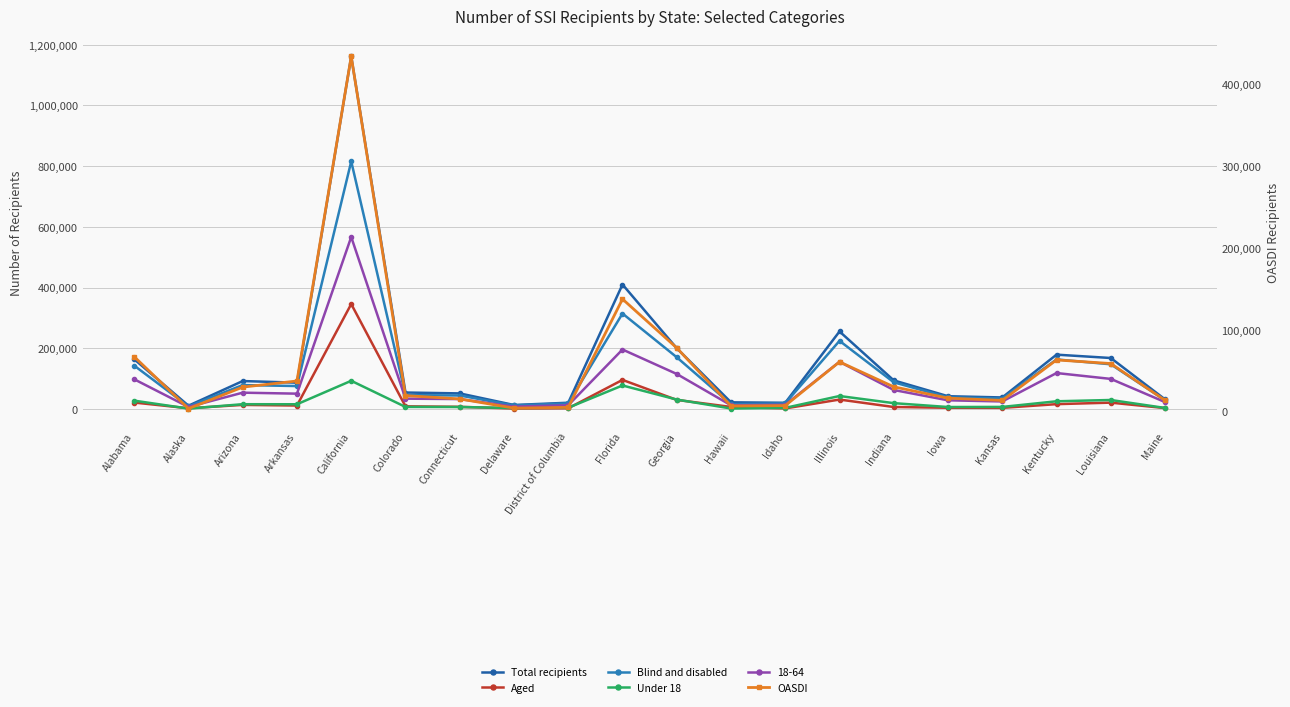

Does the chart display data point markers on the line(s)?

Yes